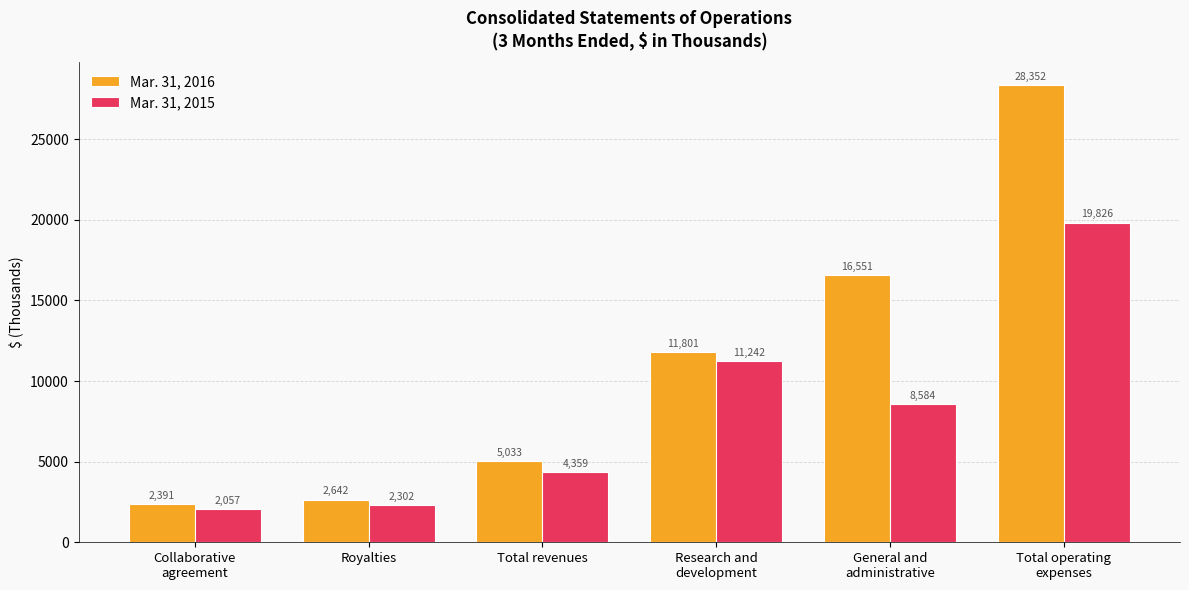

List the series in order of their peak value, lowest first.

Mar. 31, 2015, Mar. 31, 2016